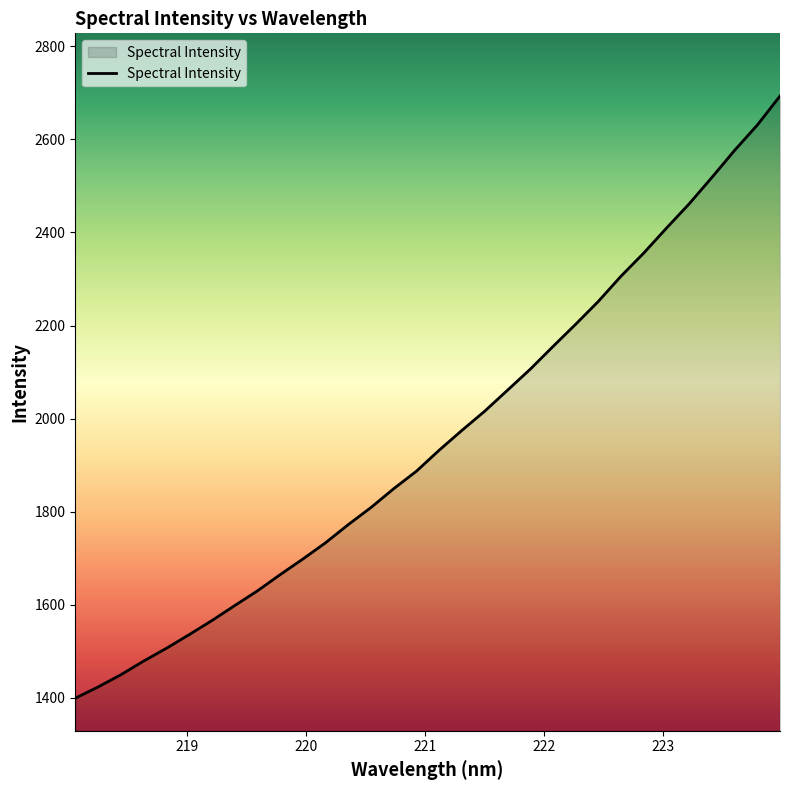

Reading left to right, what are all the values shown in this chart?

1399.5	1423.5	1449.8	1479.1	1506.5	1535.9	1566.1	1598.2	1629.9	1664.7	1698.4	1733.4	1772.4	1809.2	1849.6	1887.3	1932.4	1974.9	2016.1	2061.0	2106.1	2154.8	2202.7	2251.9	2306.2	2355.8	2409.4	2461.6	2518.3	2576.4	2630.8	2693.2